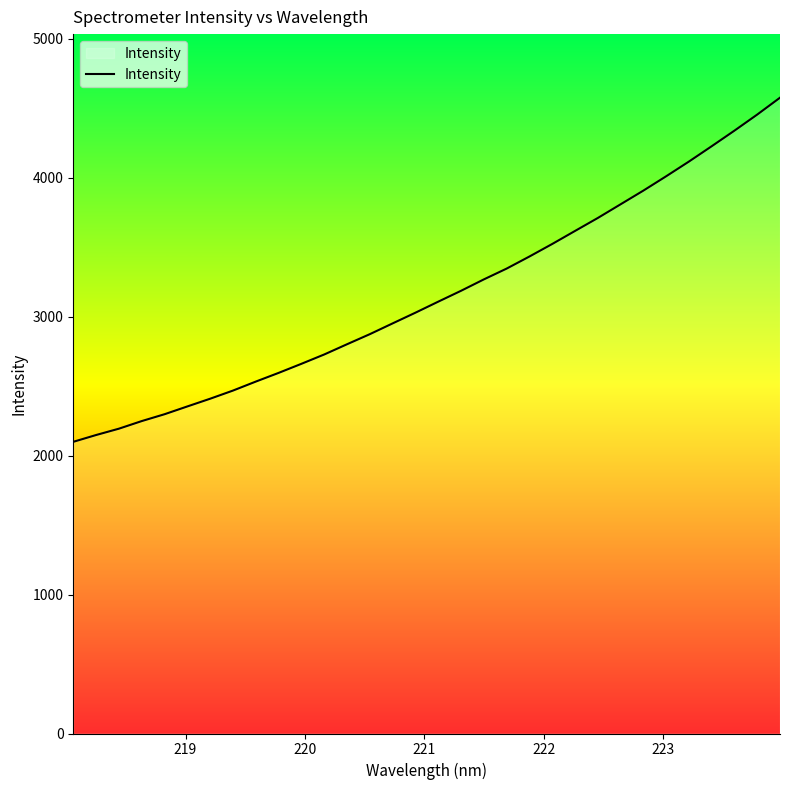

Does the chart have visible grid lines?

No